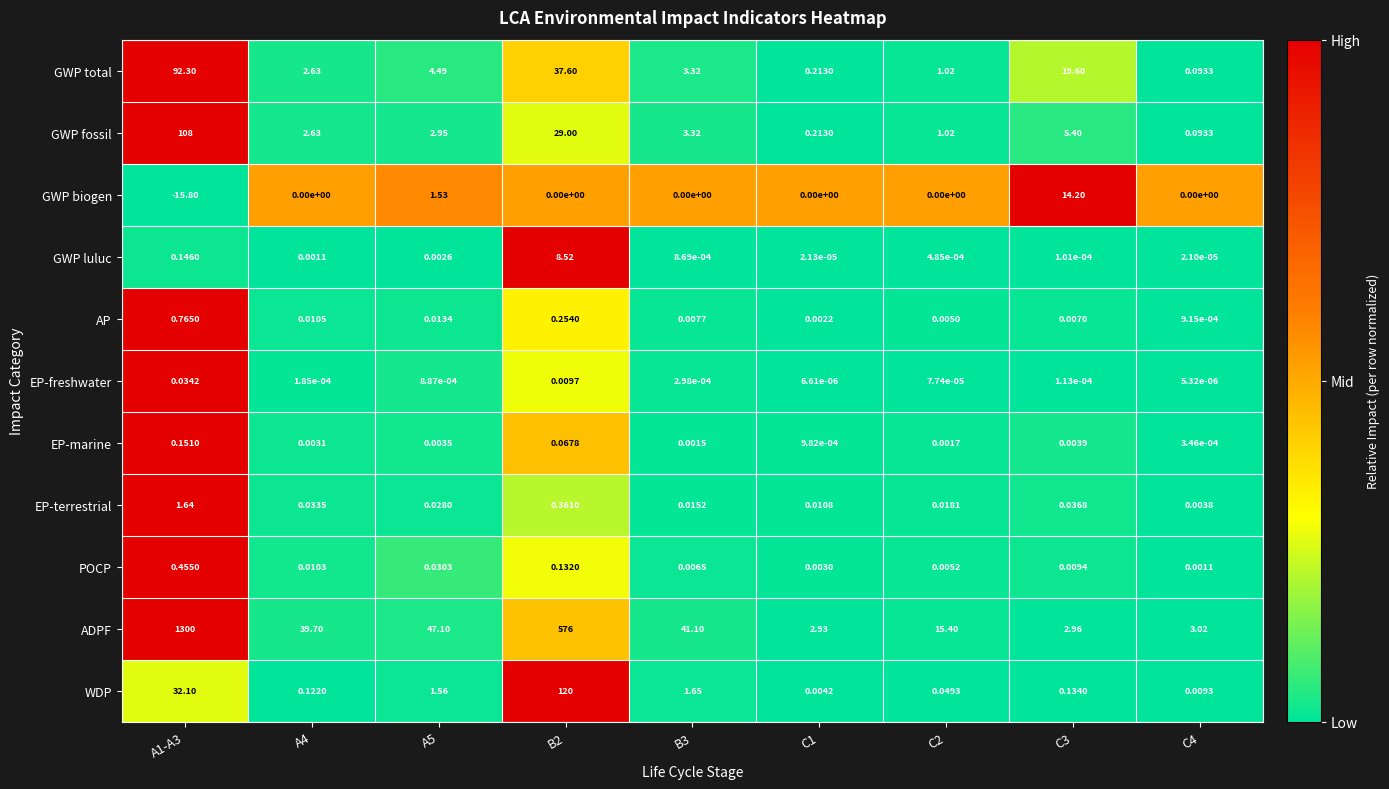

Which series has the widest spread of values?

ADPF